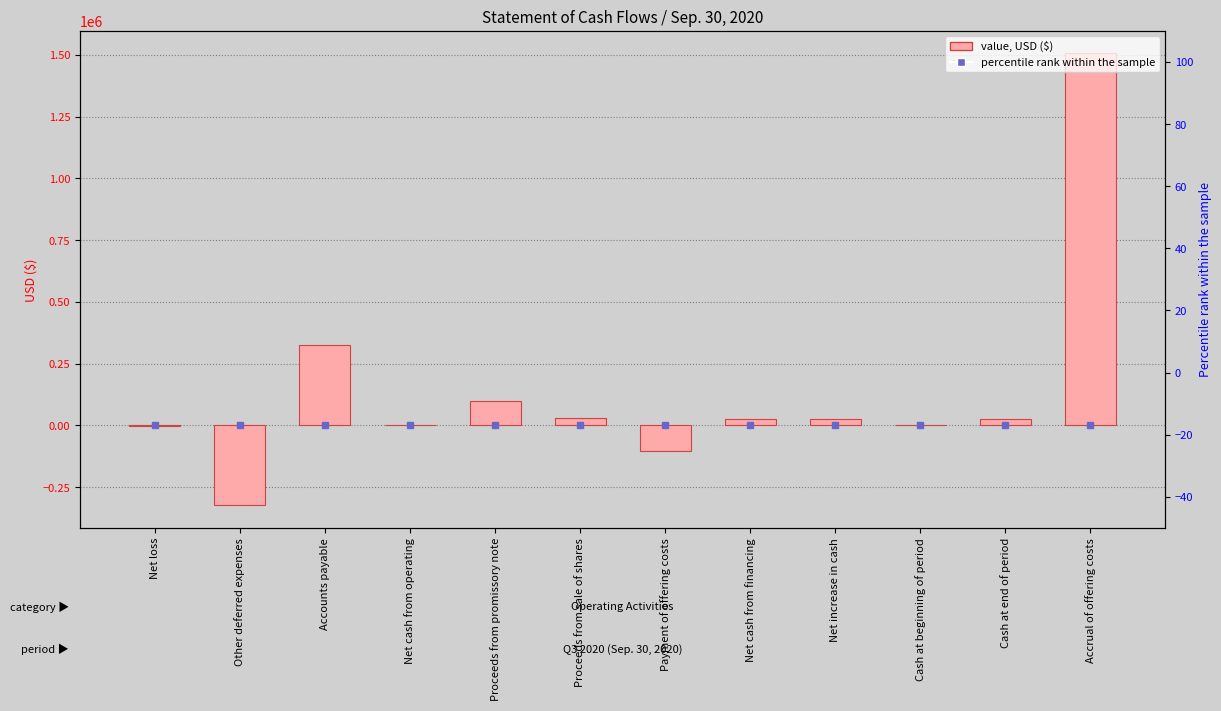

Count the number of data series in this chart.

1